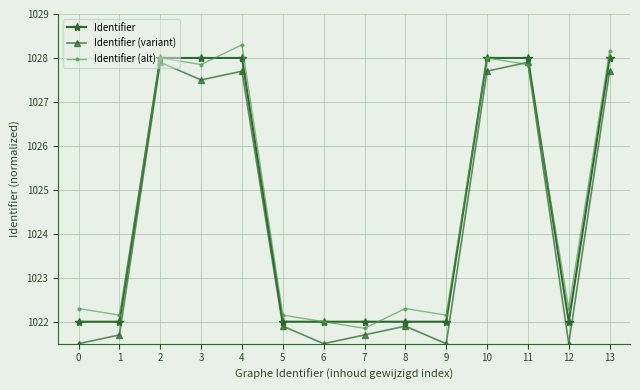

Is the value of Identifier (variant) at 5 greater than the value of Identifier at 3?

No